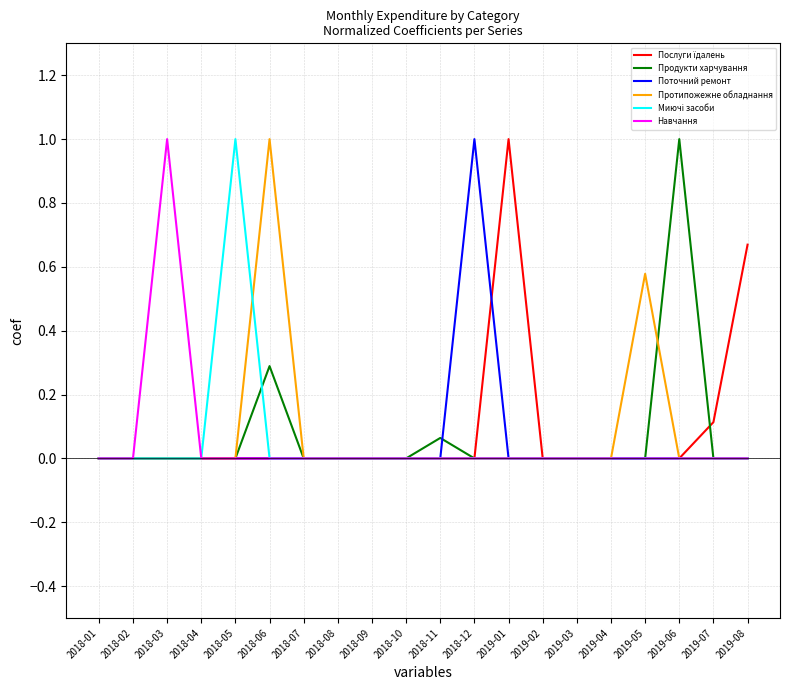

The Протипожежне обладнання series shows 0.0 at 2018-03. True or false?

True